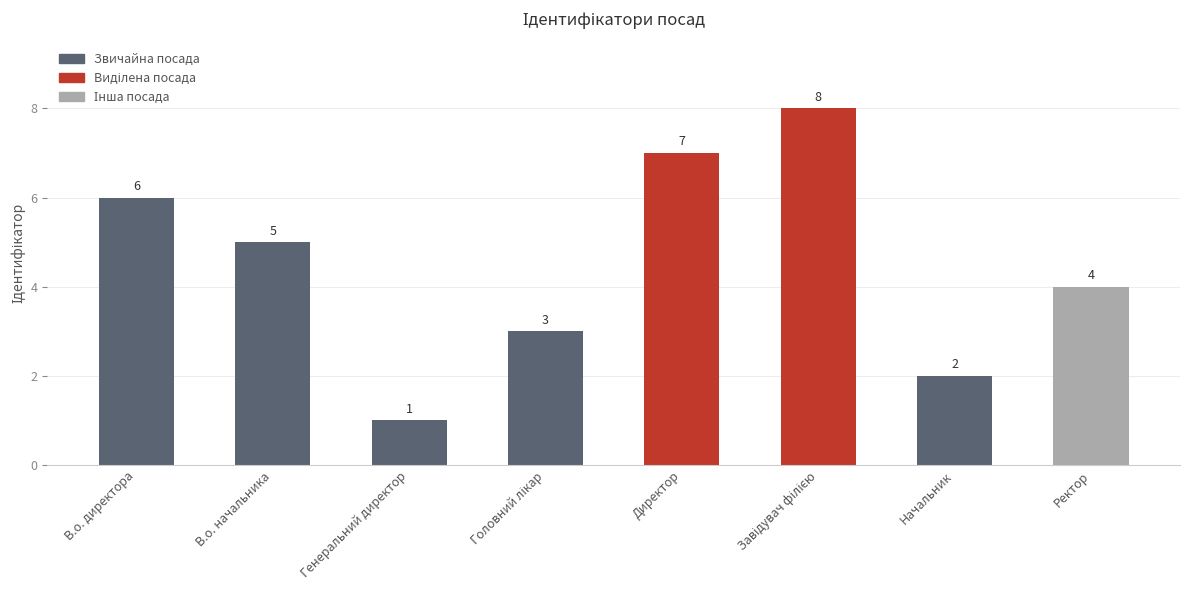

Reading left to right, list all the values displayed in this chart.

6	5	1	3	7	8	2	4